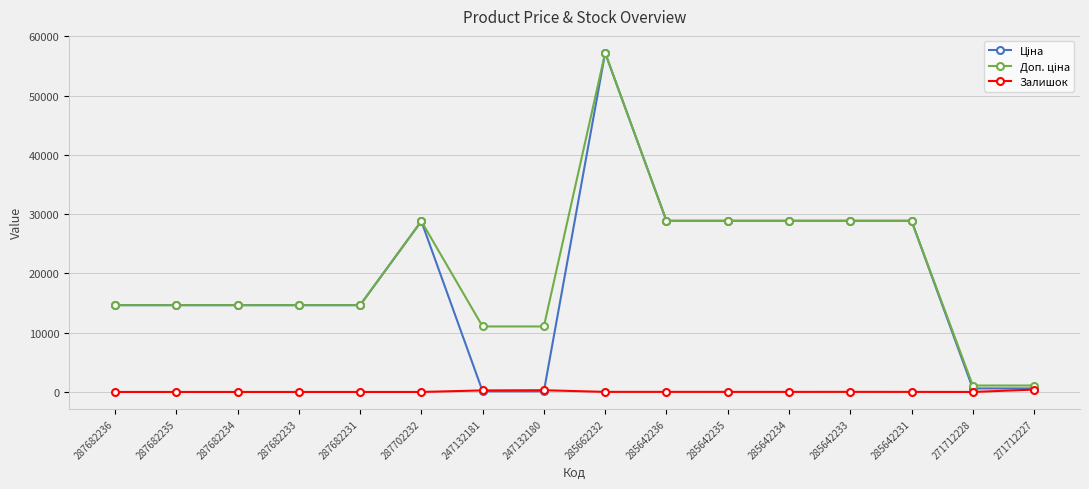

Is it true that Залишок equals 0.0 at 287702232?

True